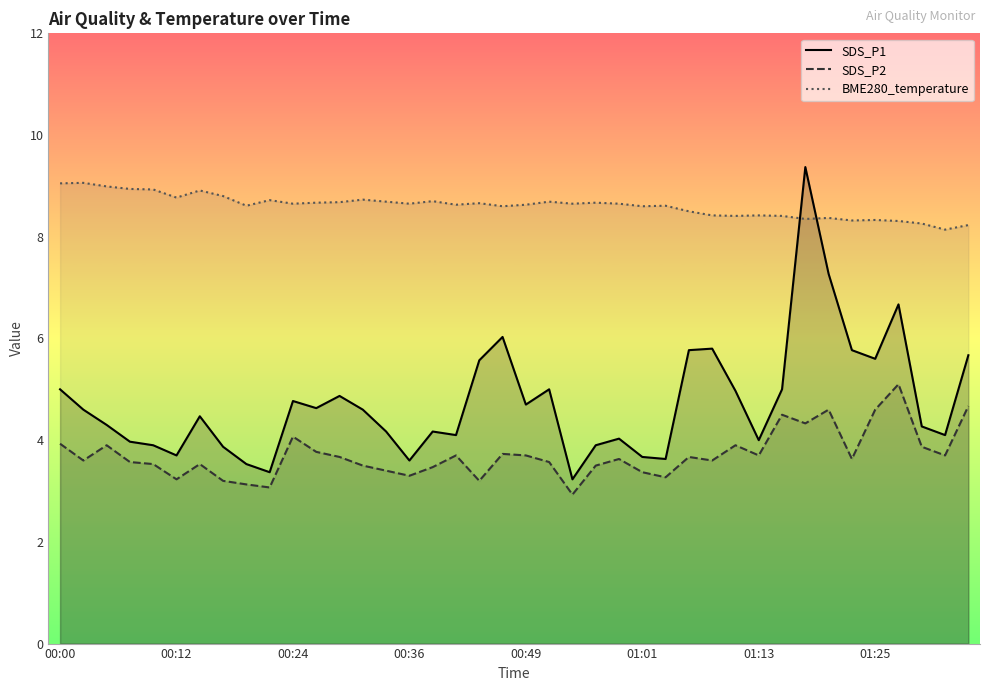

Which series ends up on top after the final intersection of SDS_P1 and BME280_temperature?

BME280_temperature